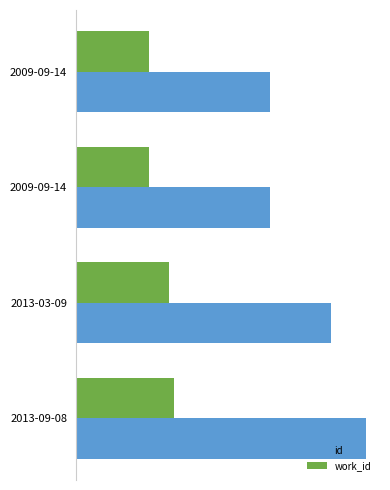

What is the average value of the id series?

18287